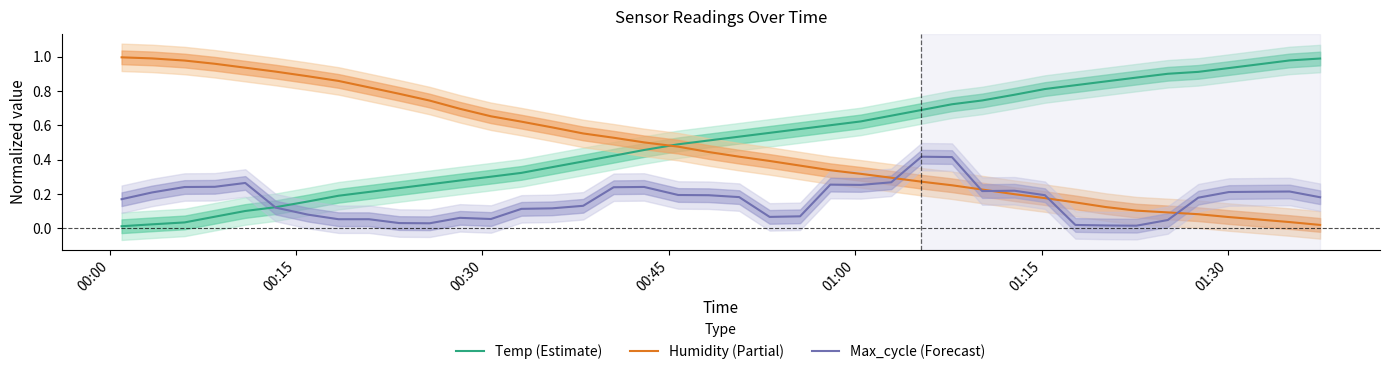

What is the value of the Temp (Estimate) point at the 36th from the left?

0.9